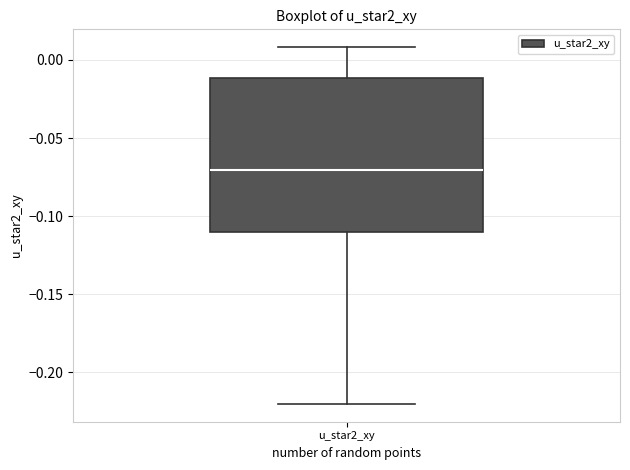

Read this box plot against the y-axis: the position of the median line, the range covered by the box, and the ends of both whiskers. The values are not printed on the chart, so give them approximately, as read against the axis.

median -0.07, box -0.11 to -0.01, whiskers -0.22 to 0.01